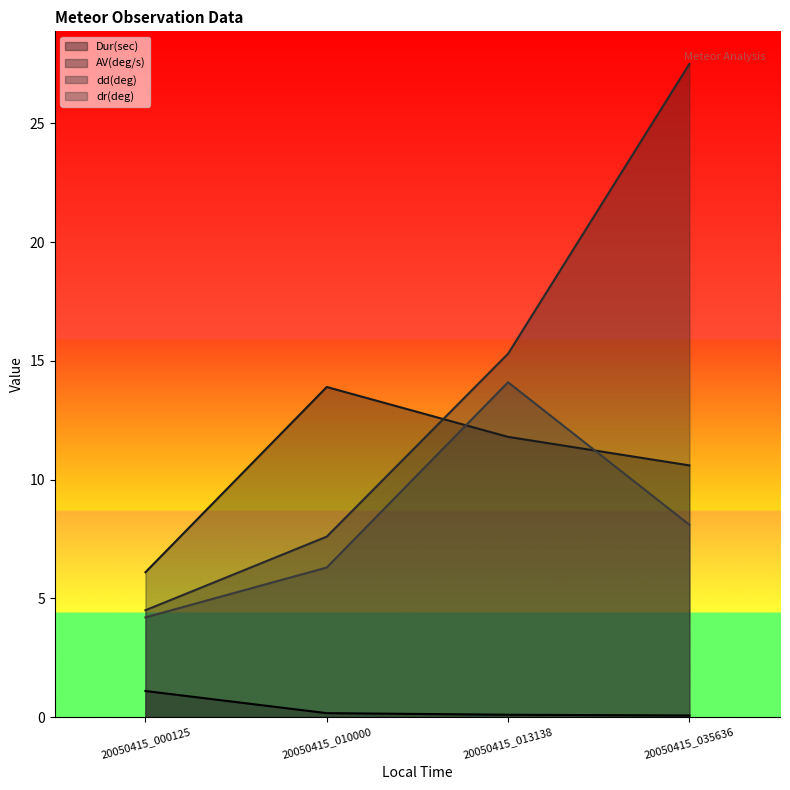

How many lines are shown in the chart?

4